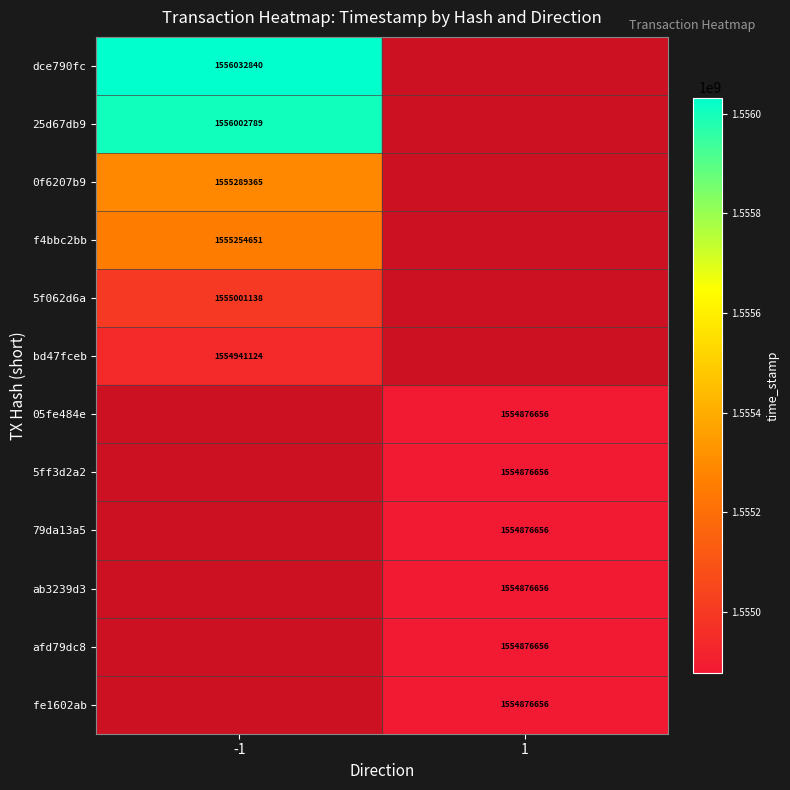

True or false: dce790fc has a value of 1556032840 at -1.

True